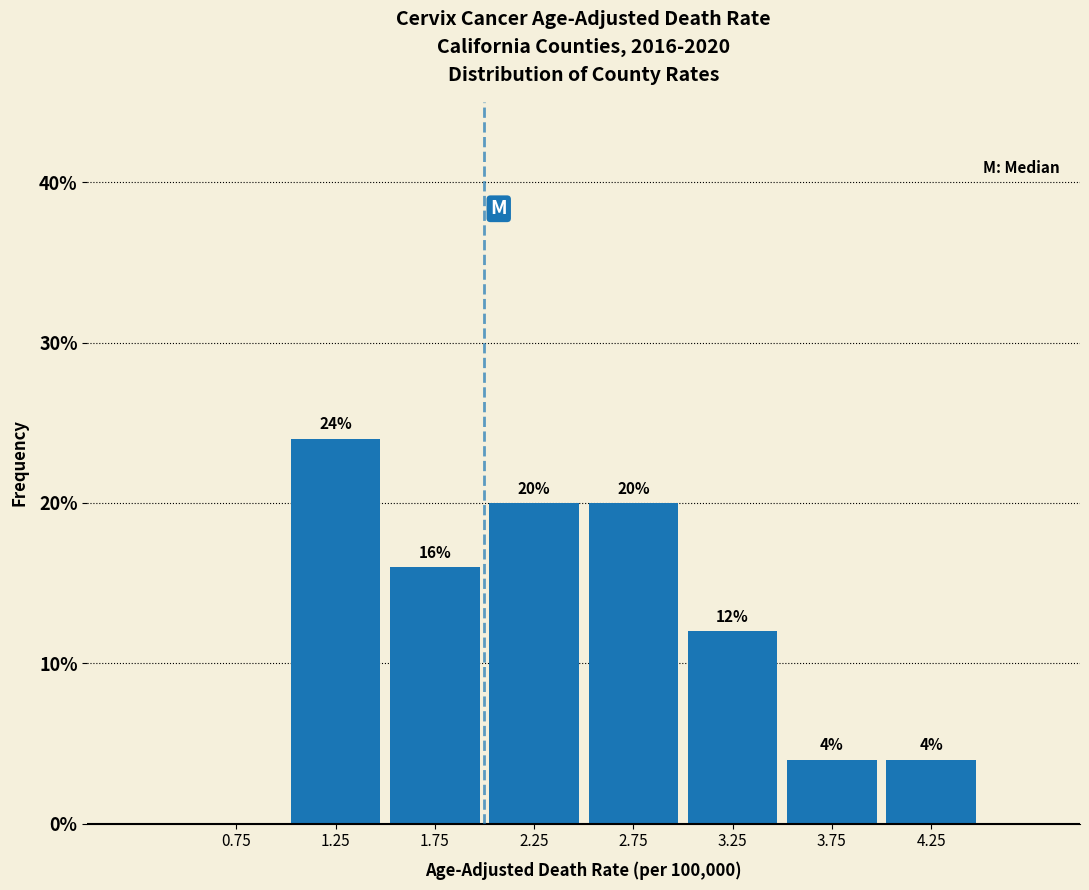

Over which range of the x-axis is the bar tallest?

1.0 to 1.5